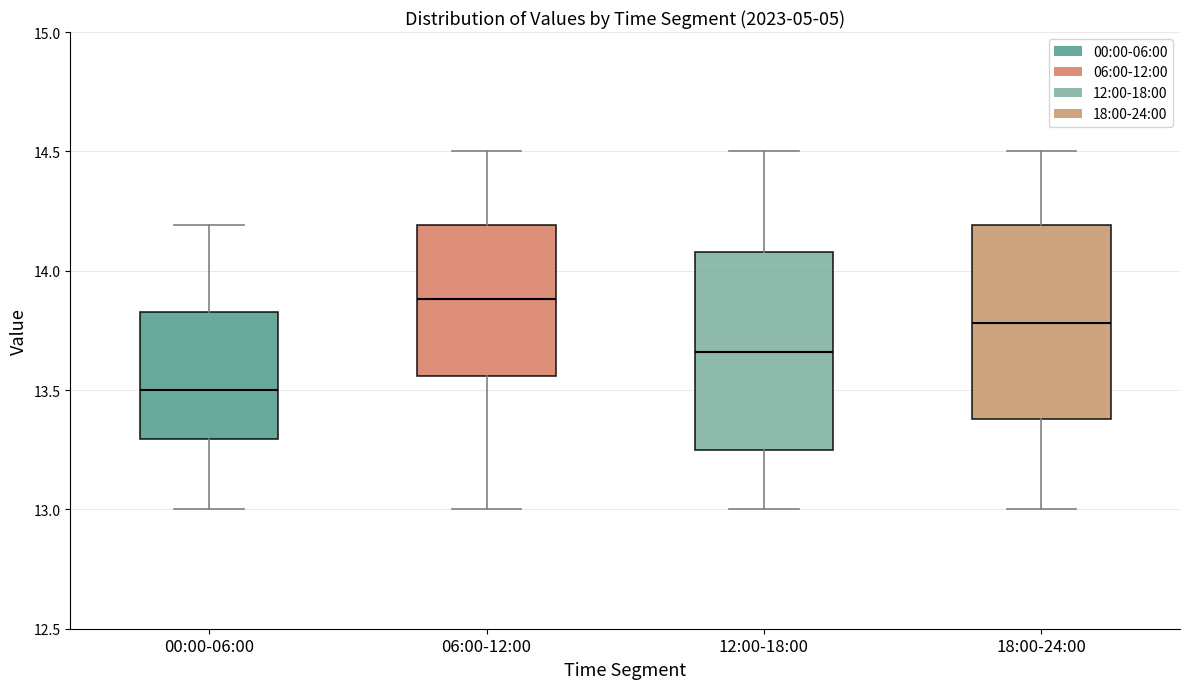

Which box has the highest median line?

06:00-12:00